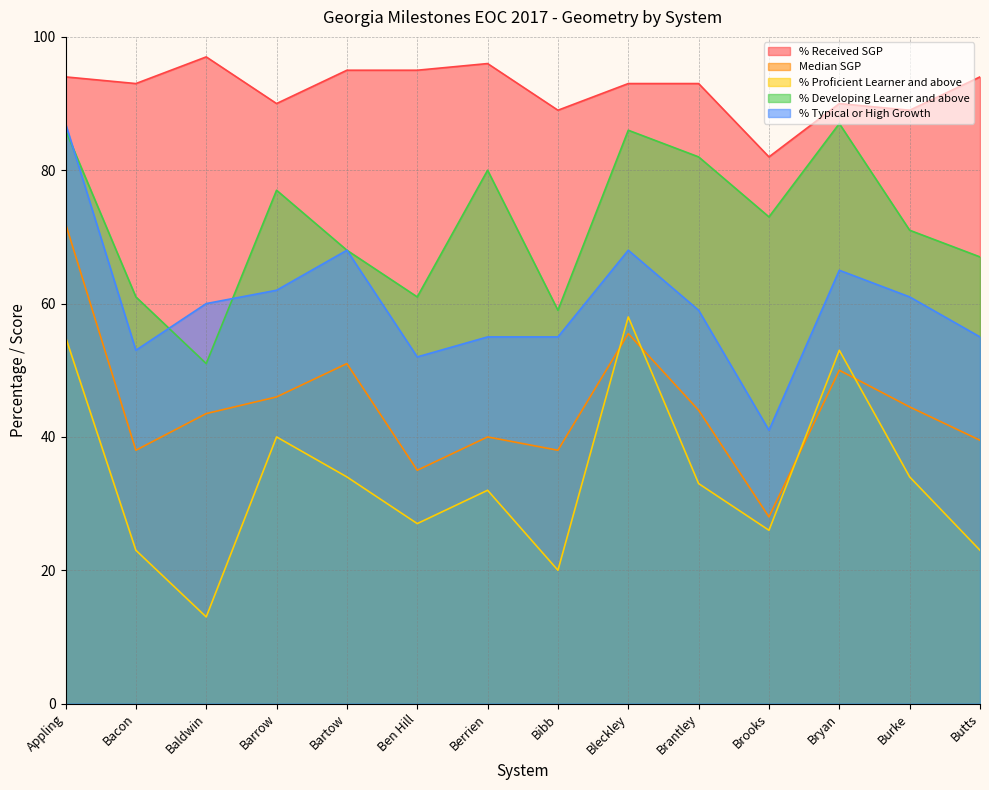

What is the total value across all series at Appling?

394.0